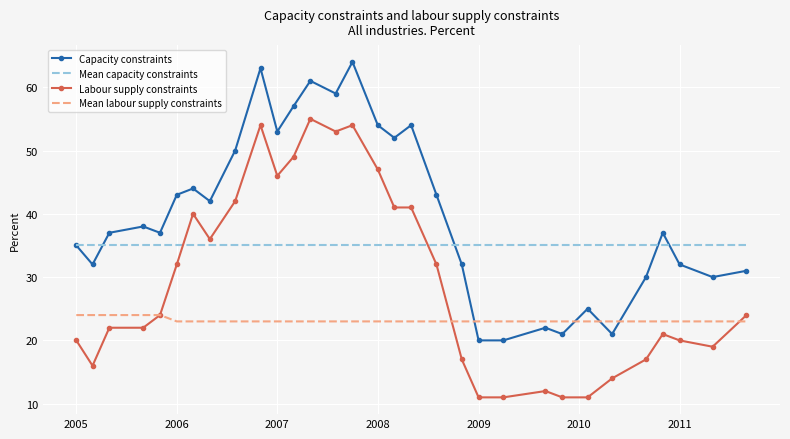

Rank the series by their average value, from highest to lowest.

Capacity constraints, Mean capacity constraints, Labour supply constraints, Mean labour supply constraints